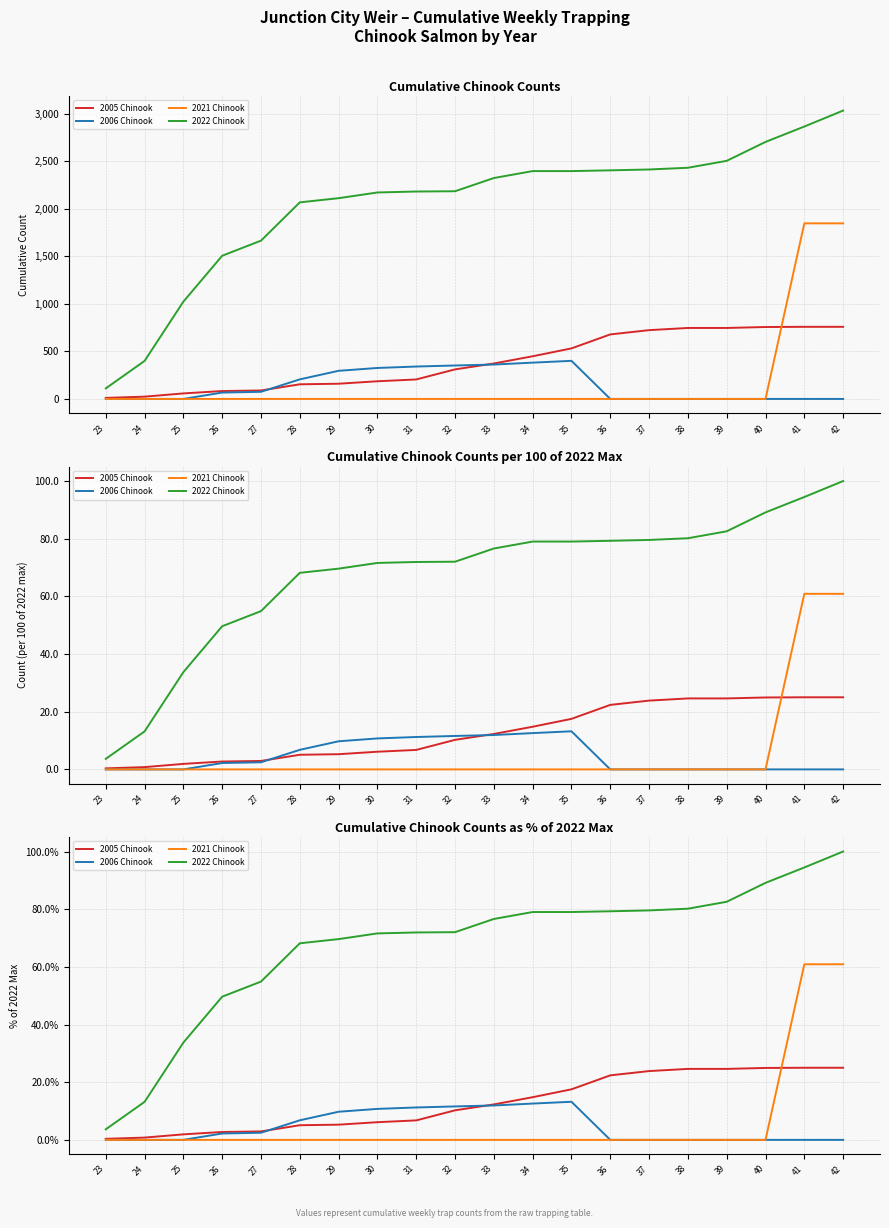

Does the chart have visible grid lines?

Yes